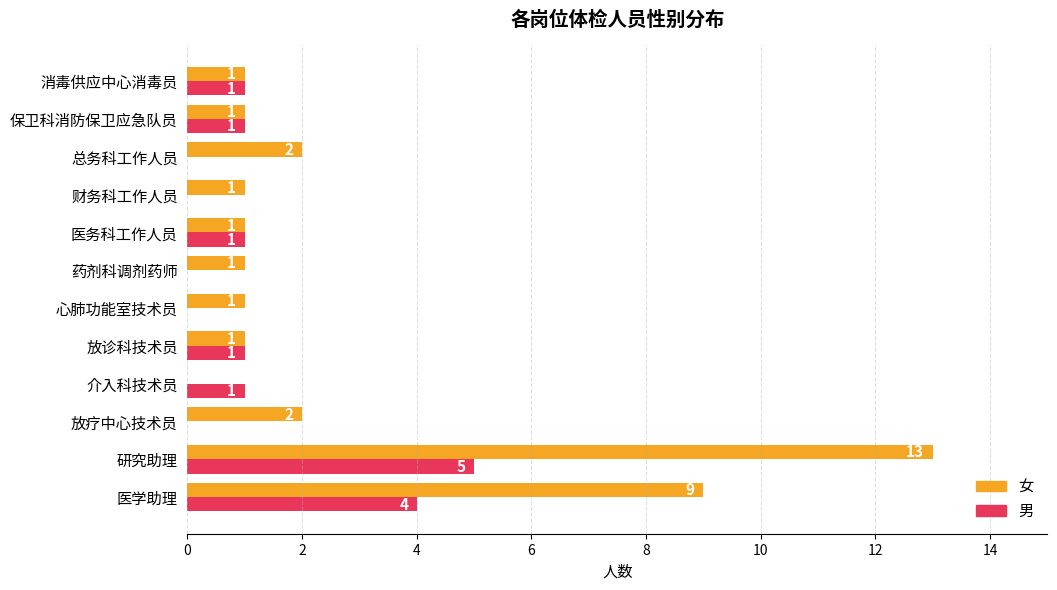

Is it true that 女 equals 2 at 心肺功能室技术员?

False